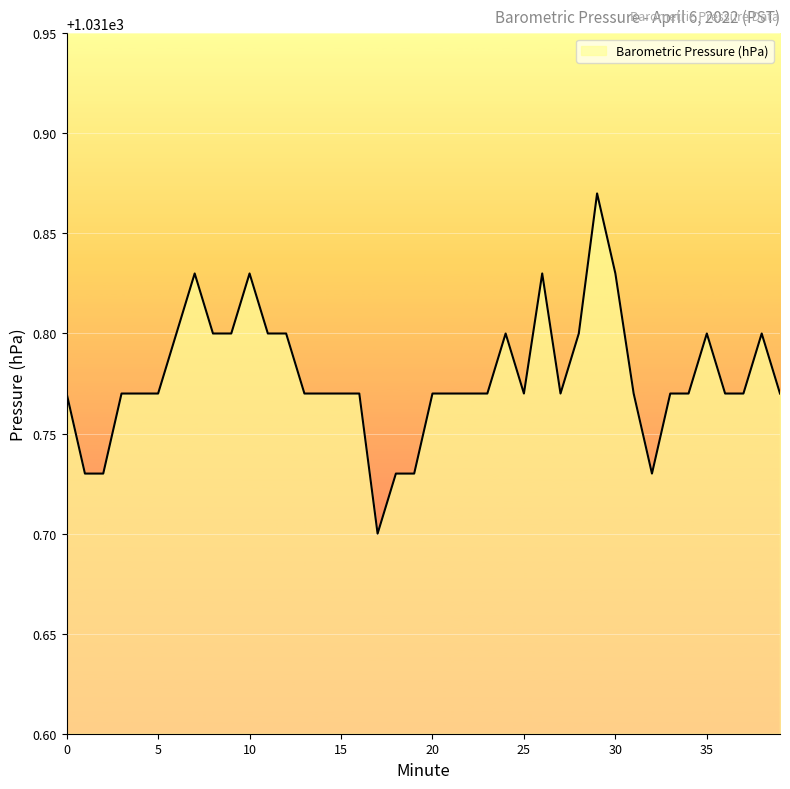

What is the average value?

1031.8